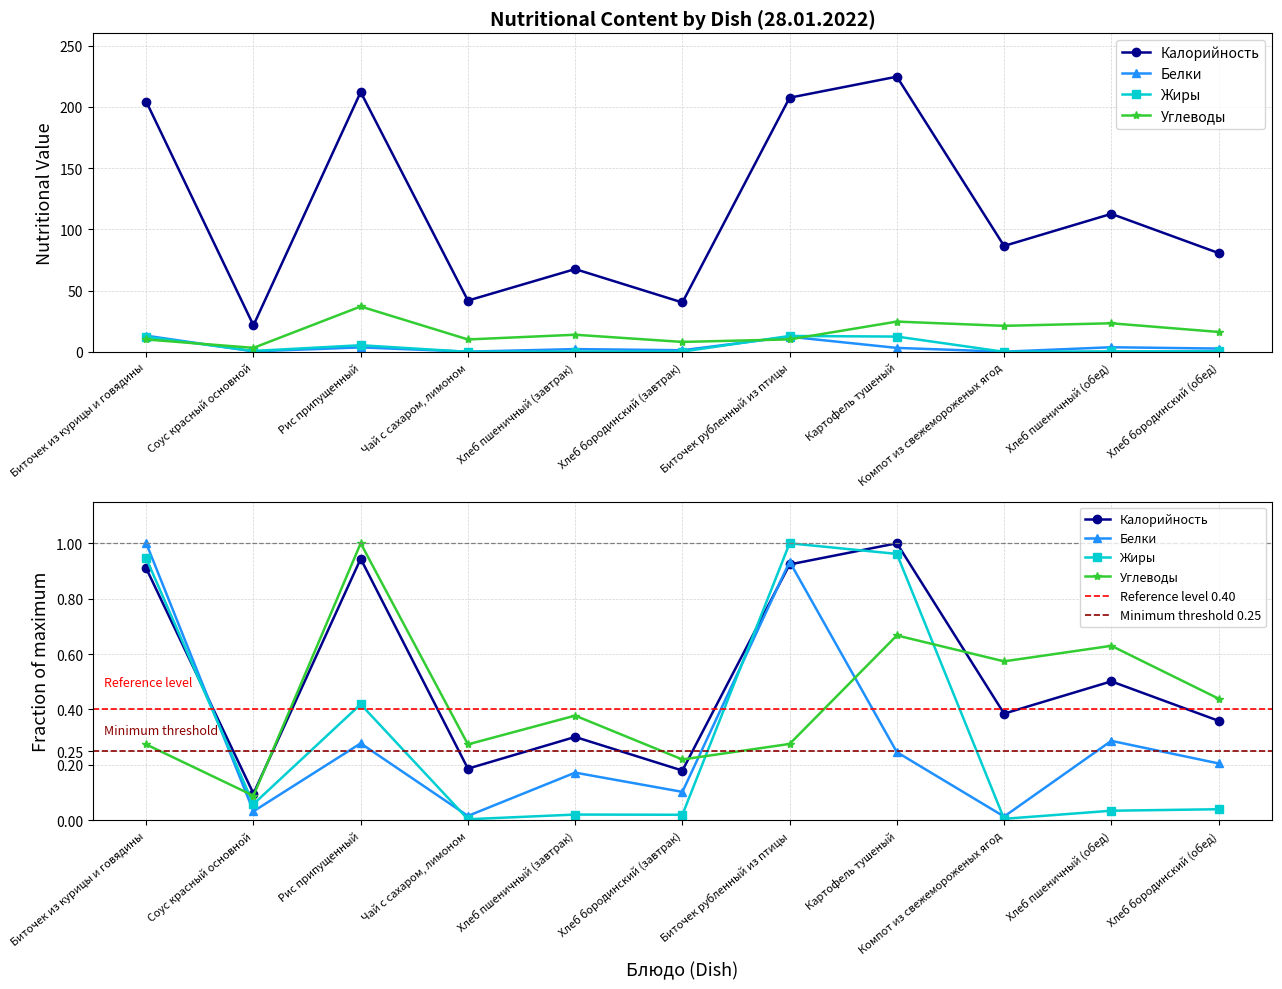

Is the value of Калорийность at Хлеб пшеничный (обед) greater than the value of Белки at Биточек рубленный из птицы?

Yes